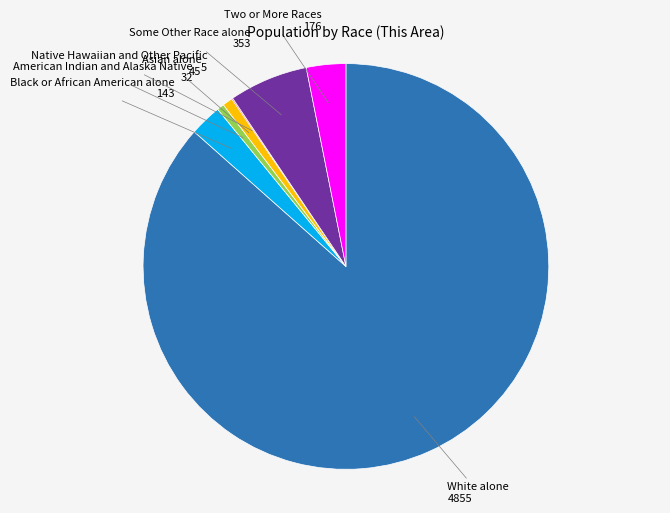

Do American Indian and Alaska Native and Two or More Races together represent more than half of the pie?

No